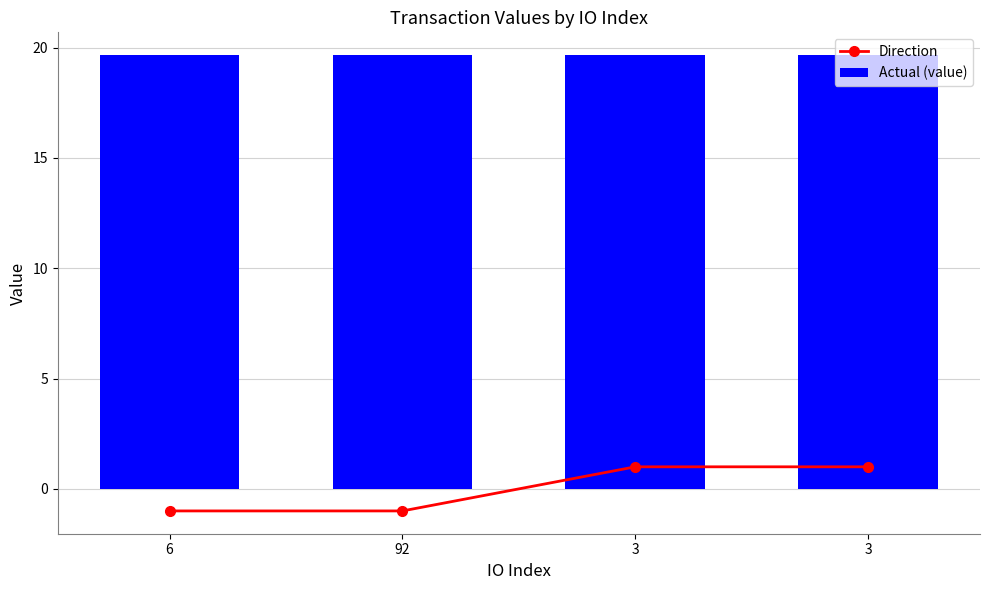

How many positive values does the Direction series have?

2